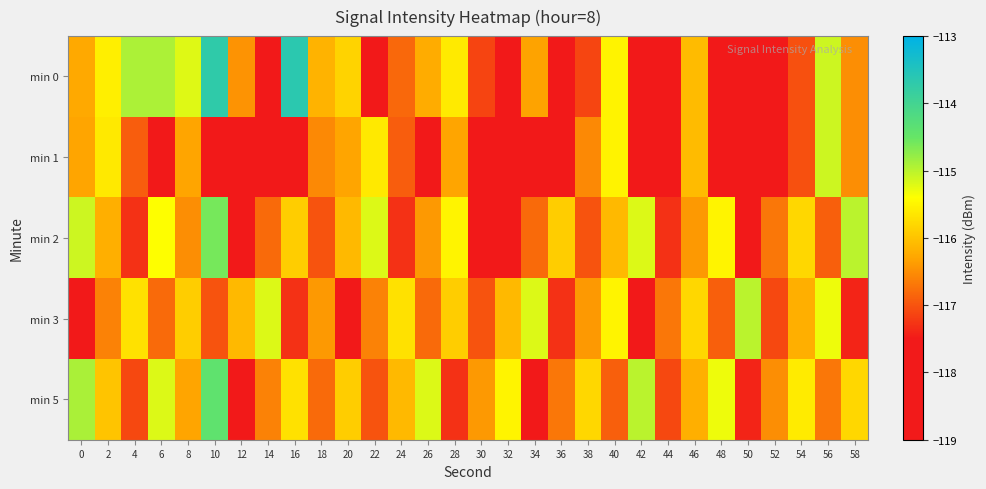

Reading left to right, list all the values displayed in this chart.

min 0: 0=-116.3	2=-115.6	4=-114.9	6=-114.9	8=-115.2	10=-113.7	12=-116.5	14=-117.9	16=-113.6	18=-116.2	20=-115.8	22=-118.4	24=-116.8	26=-116.2	28=-115.6	30=-117.1	32=-117.9	34=-116.3	36=-118.1	38=-117.1	40=-115.5	42=-118.0	44=-118.2	46=-116.1	48=-117.5	50=-117.7	52=-117.5	54=-117.0	56=-115.1	58=-116.5
min 1: 0=-116.3	2=-115.6	4=-116.9	6=-117.8	8=-116.3	10=-118.4	12=-119.0	14=-118.4	16=-118.1	18=-116.5	20=-116.3	22=-115.6	24=-116.9	26=-117.8	28=-116.3	30=-118.4	32=-119.0	34=-118.4	36=-118.1	38=-116.5	40=-115.5	42=-118.0	44=-118.2	46=-116.1	48=-117.5	50=-117.7	52=-117.5	54=-117.0	56=-115.1	58=-116.5
min 2: 0=-115.1	2=-116.2	4=-117.3	6=-115.4	8=-116.5	10=-114.6	12=-117.7	14=-116.8	16=-115.9	18=-117.0	20=-116.1	22=-115.2	24=-117.3	26=-116.4	28=-115.5	30=-118.6	32=-117.7	34=-116.8	36=-115.9	38=-117.0	40=-116.1	42=-115.2	44=-117.3	46=-116.4	48=-115.5	50=-117.6	52=-116.7	54=-115.8	56=-116.9	58=-115.0
min 3: 0=-117.5	2=-116.6	4=-115.7	6=-116.8	8=-115.9	10=-117.0	12=-116.1	14=-115.2	16=-117.3	18=-116.4	20=-117.5	22=-116.6	24=-115.7	26=-116.8	28=-115.9	30=-117.0	32=-116.1	34=-115.2	36=-117.3	38=-116.4	40=-115.5	42=-117.6	44=-116.7	46=-115.8	48=-116.9	50=-115.0	52=-117.1	54=-116.2	56=-115.3	58=-117.4
min 5: 0=-114.9	2=-116.0	4=-117.1	6=-115.2	8=-116.3	10=-114.4	12=-117.5	14=-116.6	16=-115.7	18=-116.8	20=-115.9	22=-117.0	24=-116.1	26=-115.2	28=-117.3	30=-116.4	32=-115.5	34=-117.6	36=-116.7	38=-115.8	40=-116.9	42=-115.0	44=-117.1	46=-116.2	48=-115.3	50=-117.4	52=-116.5	54=-115.6	56=-116.7	58=-115.8